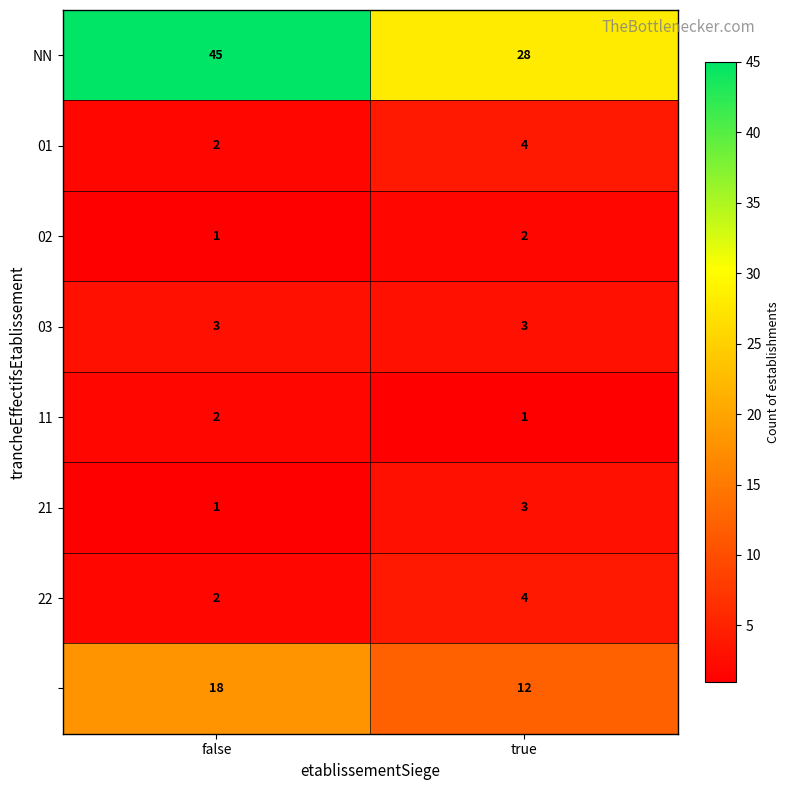

What is the spread (max minus min) of values at true?

27